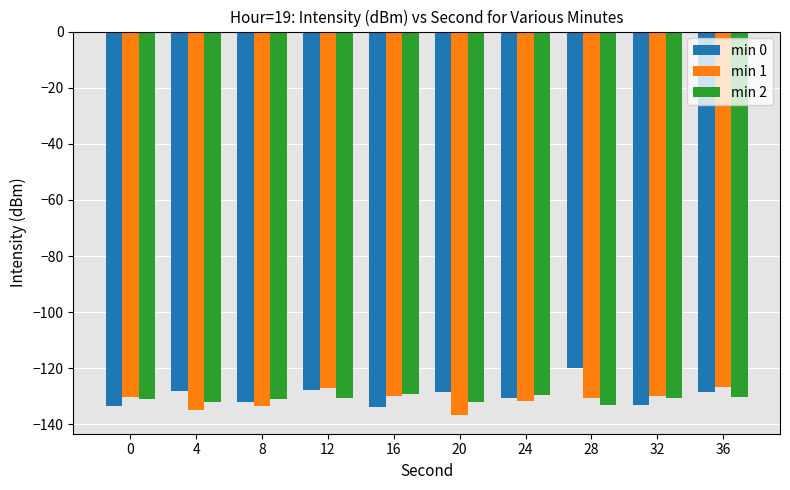

The value of min 1 at 20 is -212.9. True or false?

False